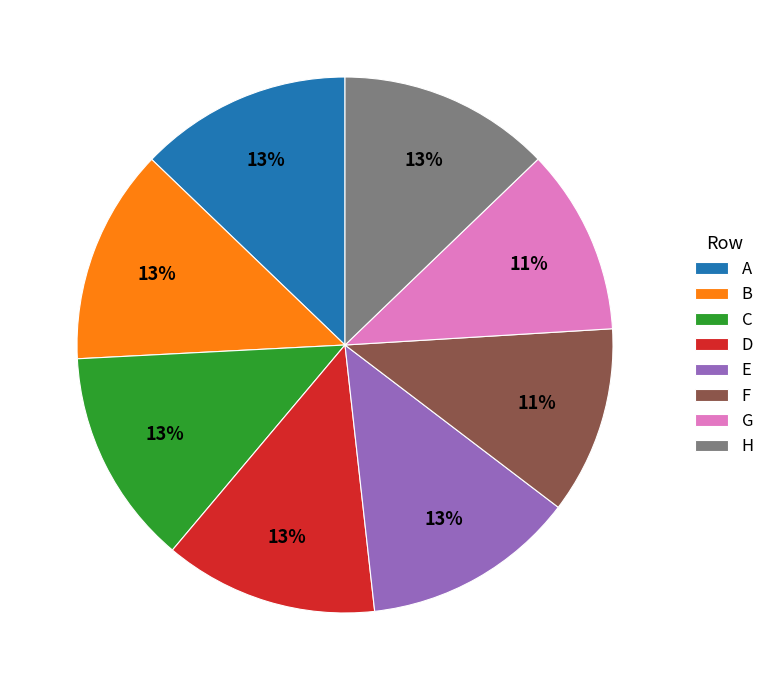

The D slice represents 13% of the pie. True or false?

True